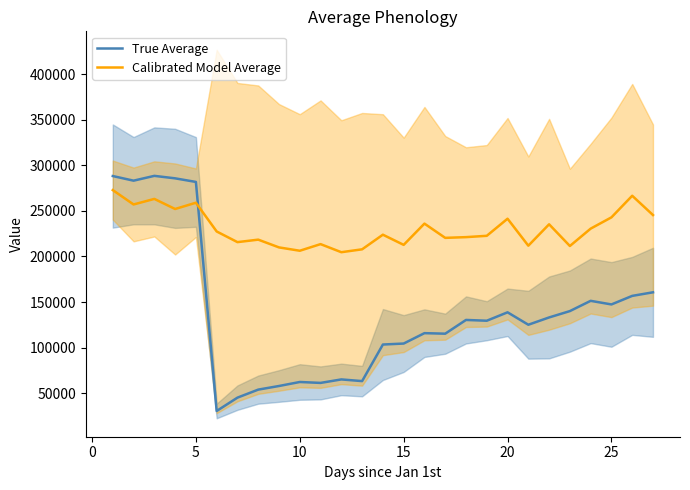

After their last crossing, which series has the higher values: True Average or Calibrated Model Average?

Calibrated Model Average